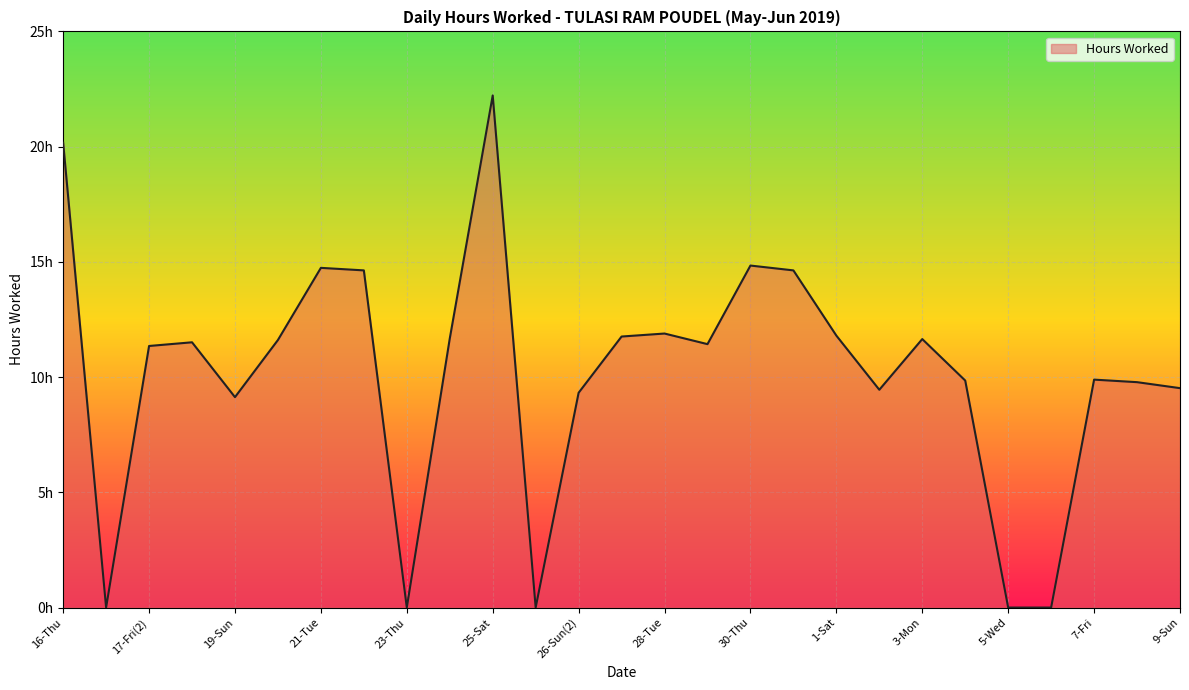

Does the chart display data point markers on the line(s)?

No